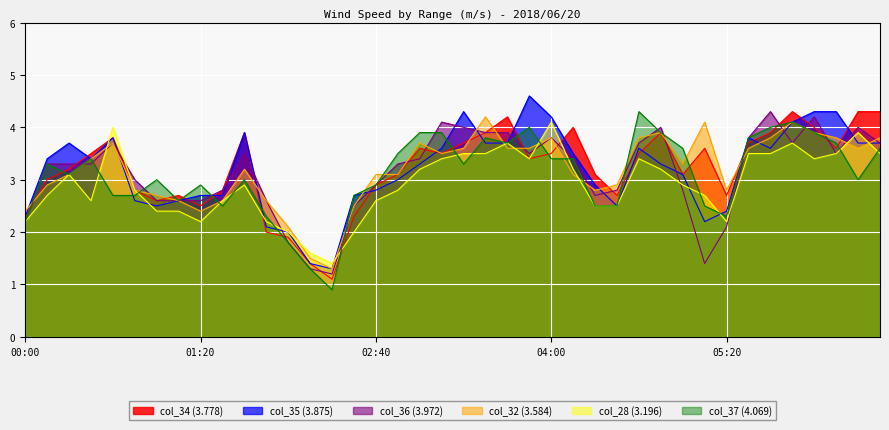

What is the average value of the col_35 (3.875) series?

3.2